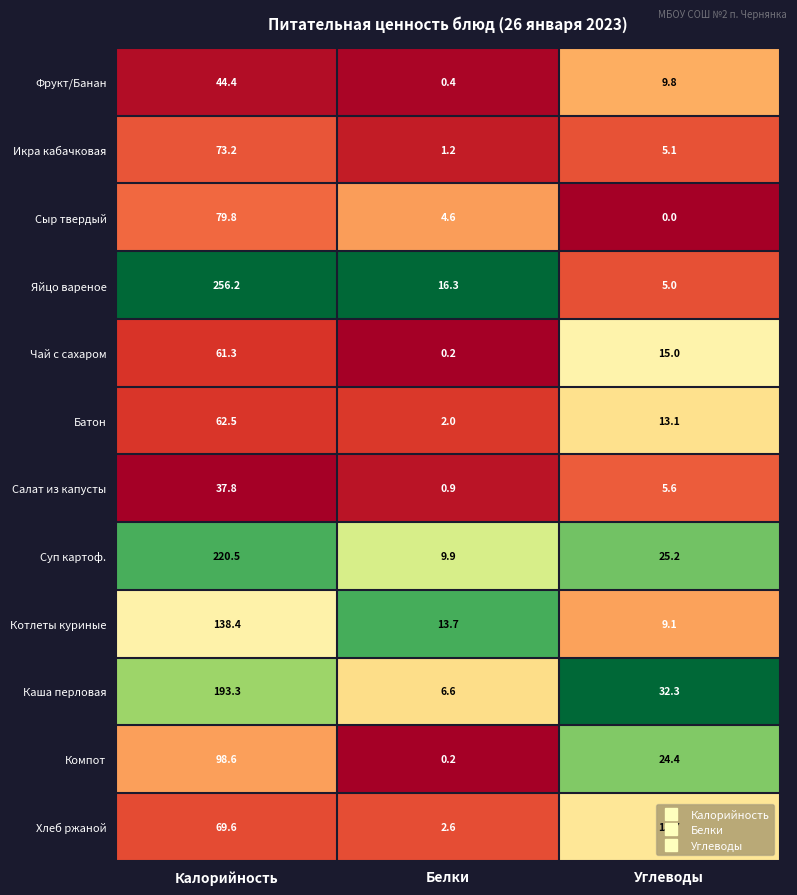

Is it true that Чай с сахаром equals 0.2 at Белки?

True